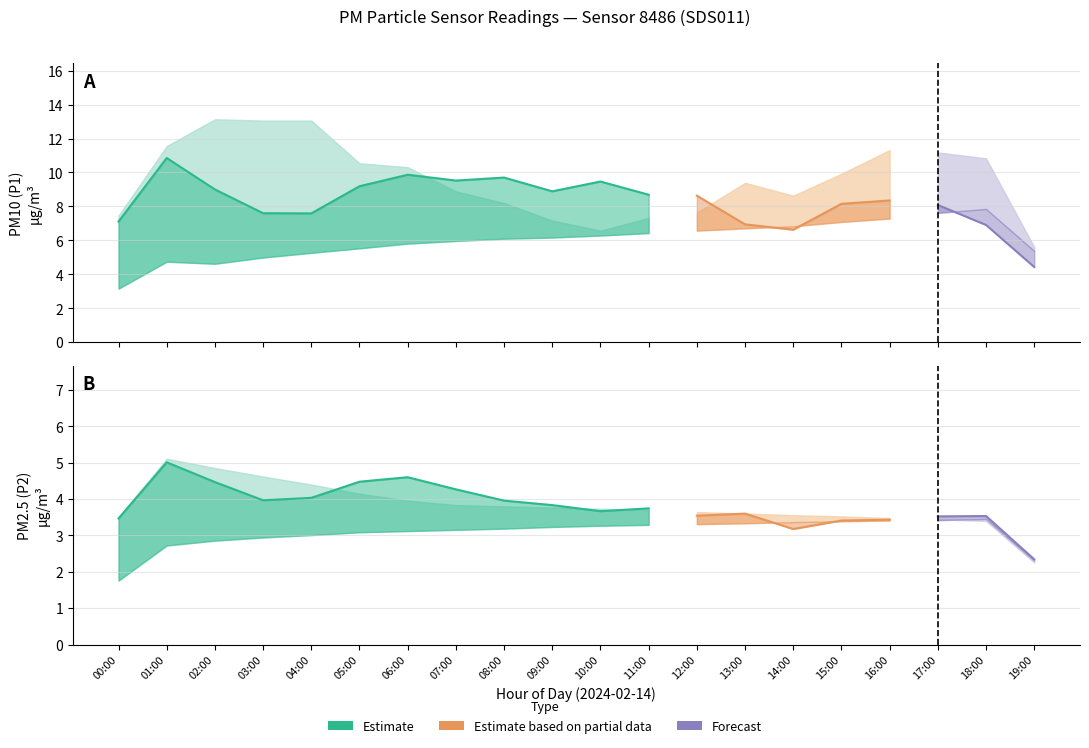

Is the value of P2 at 16:00 greater than the value of P1 at 03:00?

No